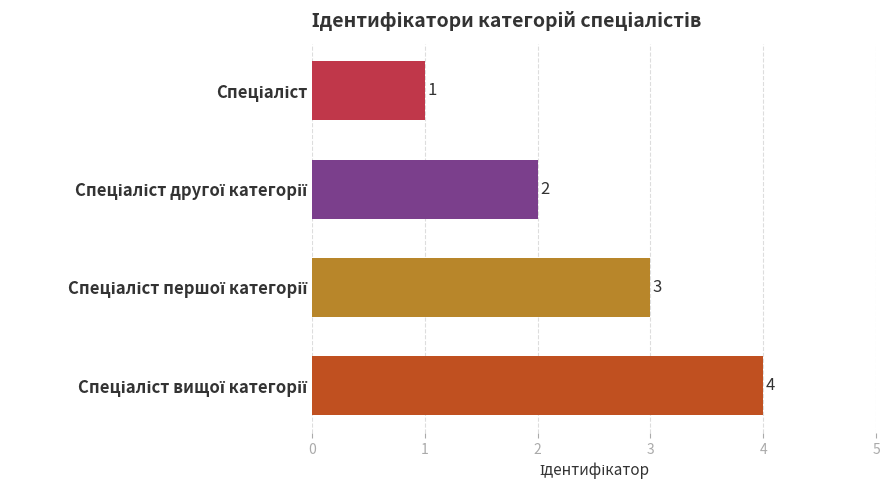

What is the value of the 1st bar from the top?

1